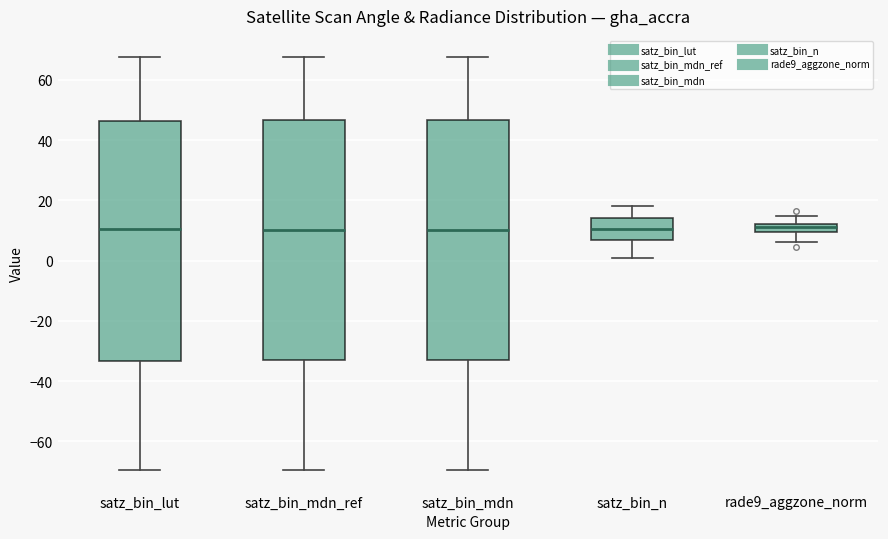

Where is the lower edge of the box for satz_bin_mdn on the y-axis? The values are not printed on the chart, so give them approximately, as read against the axis.

-34